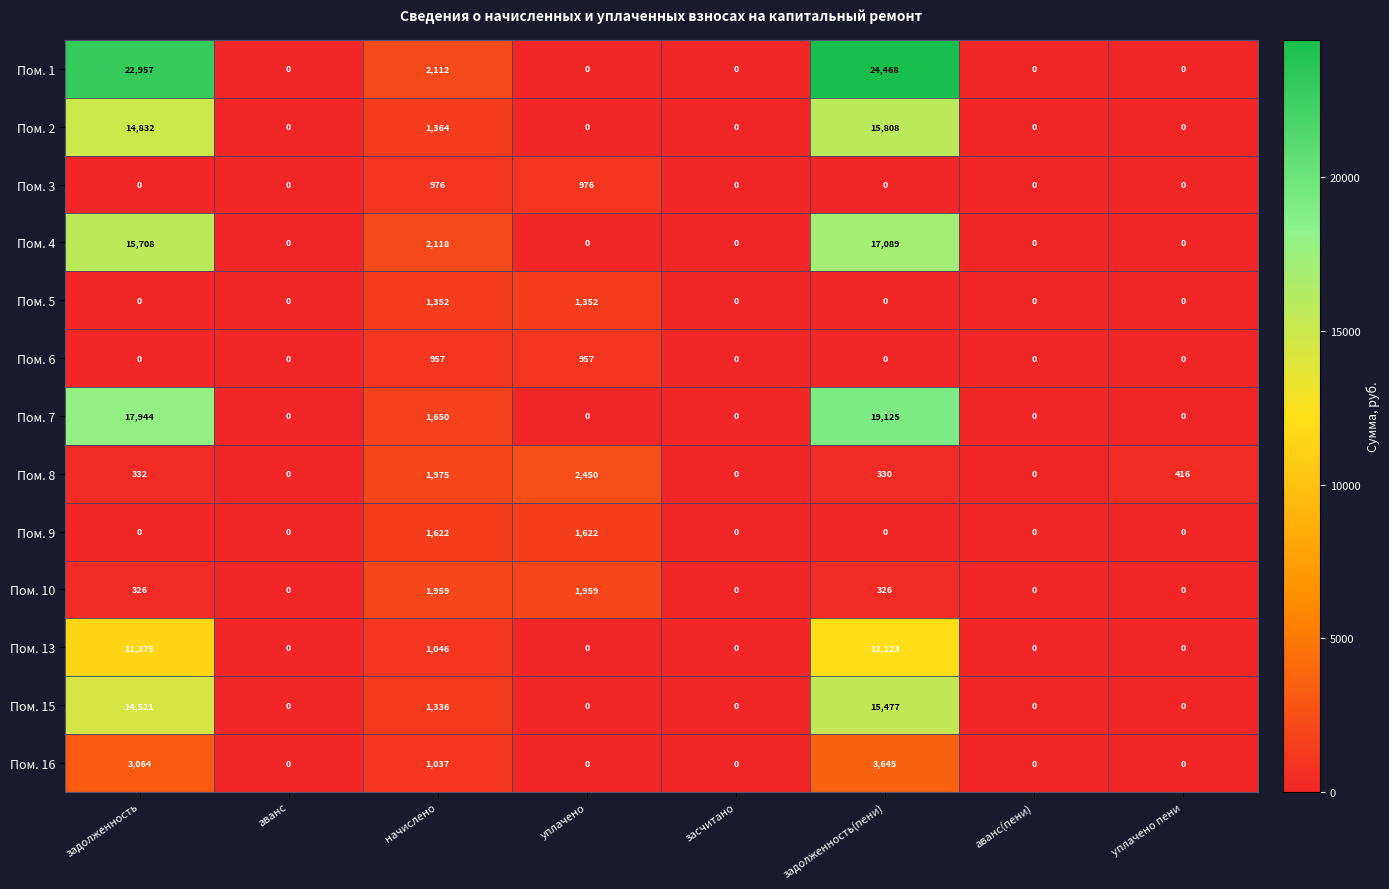

Rank the series by their maximum value, from lowest to highest.

Пом. 6, Пом. 3, Пом. 5, Пом. 9, Пом. 10, Пом. 8, Пом. 16, Пом. 13, Пом. 15, Пом. 2, Пом. 4, Пом. 7, Пом. 1